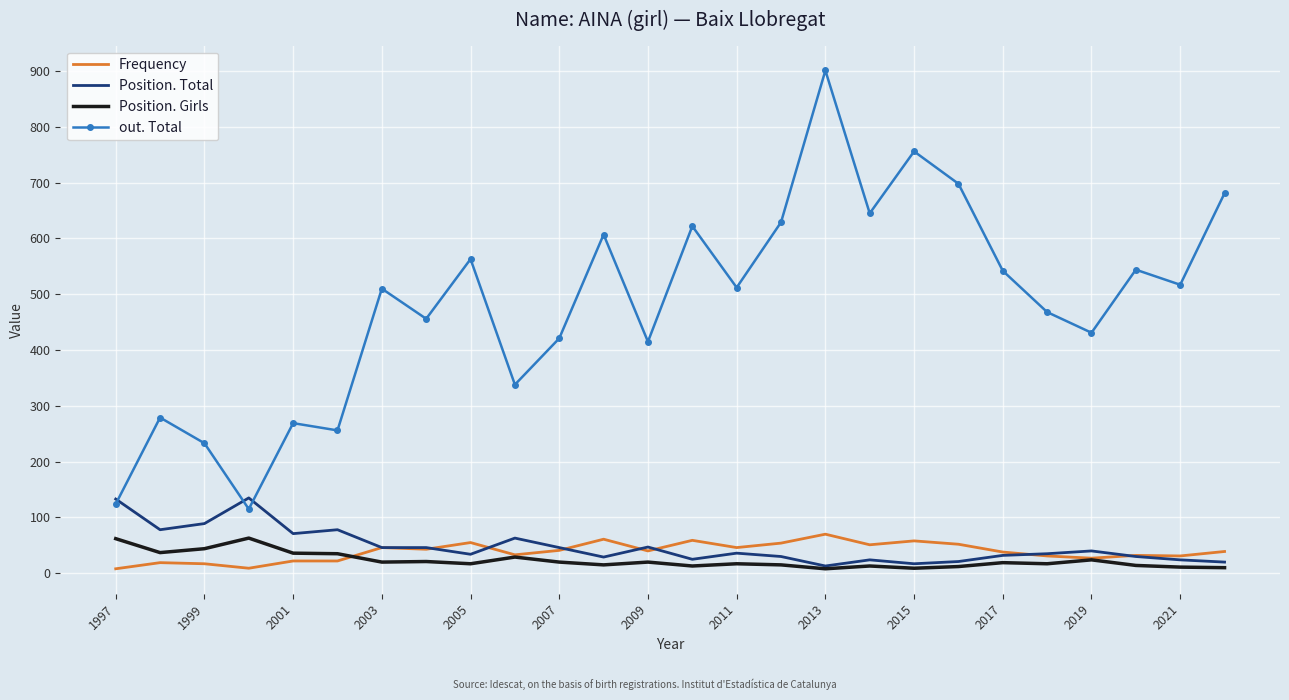

Which series has the largest total across all categories?

out. Total